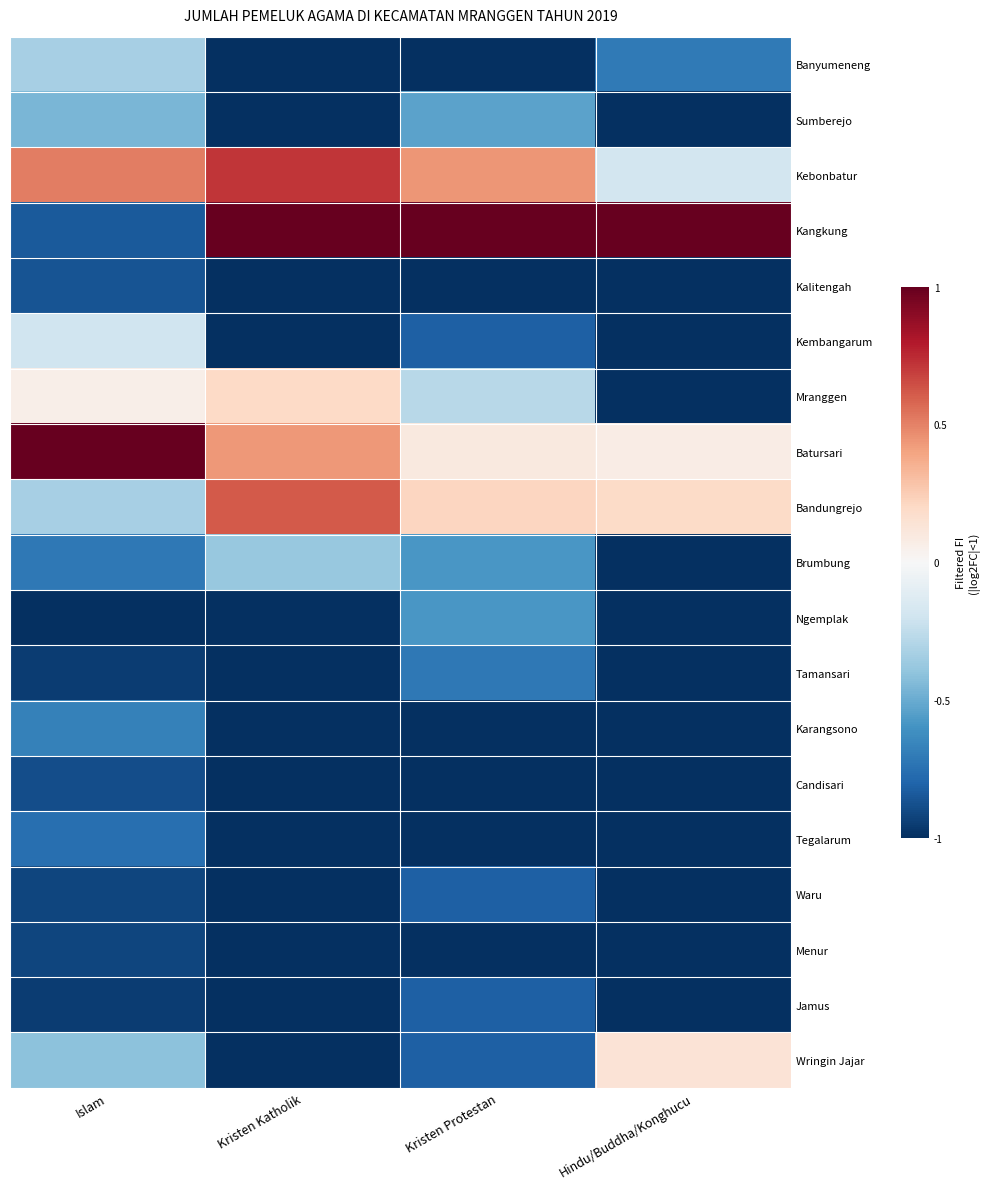

At which category is the sum across all series the highest?

Islam